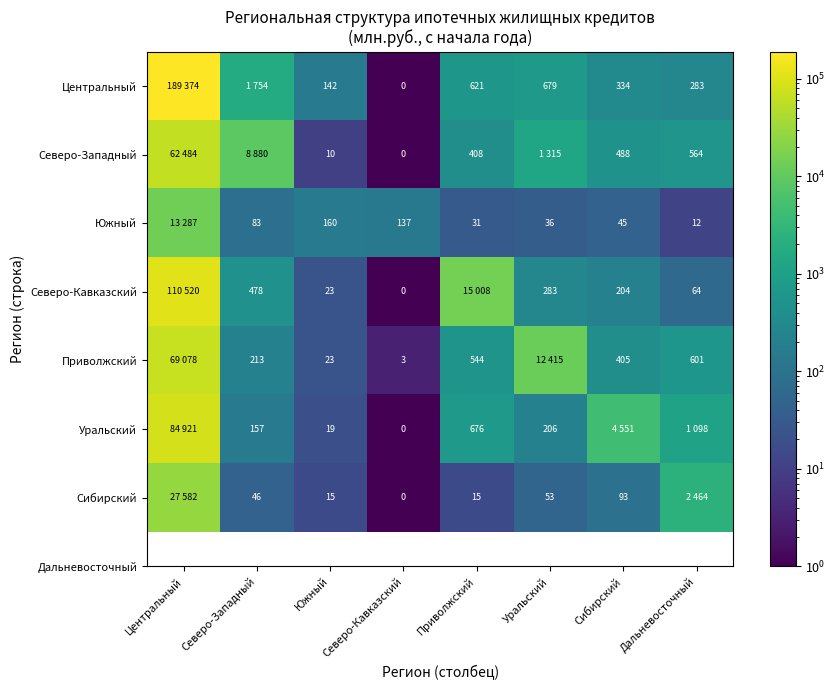

True or false: Южный has a value of 8 at Приволжский.

False